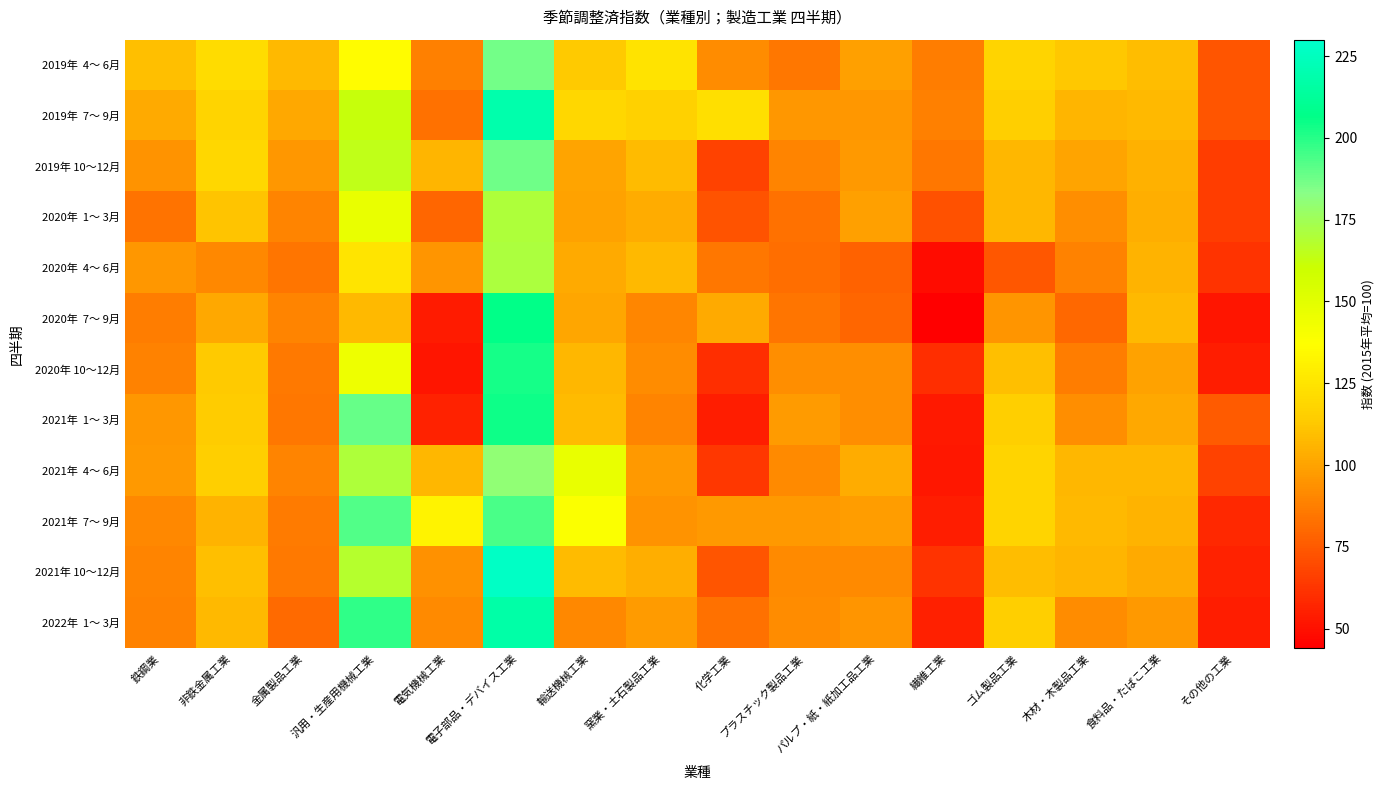

Rank the series at 汎用・生産用機械工業 from highest to lowest value.

2022年 1～ 3月, 2021年 7～ 9月, 2021年 1～ 3月, 2021年 4～ 6月, 2021年 10～12月, 2019年 10～12月, 2019年 7～ 9月, 2020年 1～ 3月, 2020年 10～12月, 2019年 4～ 6月, 2020年 4～ 6月, 2020年 7～ 9月